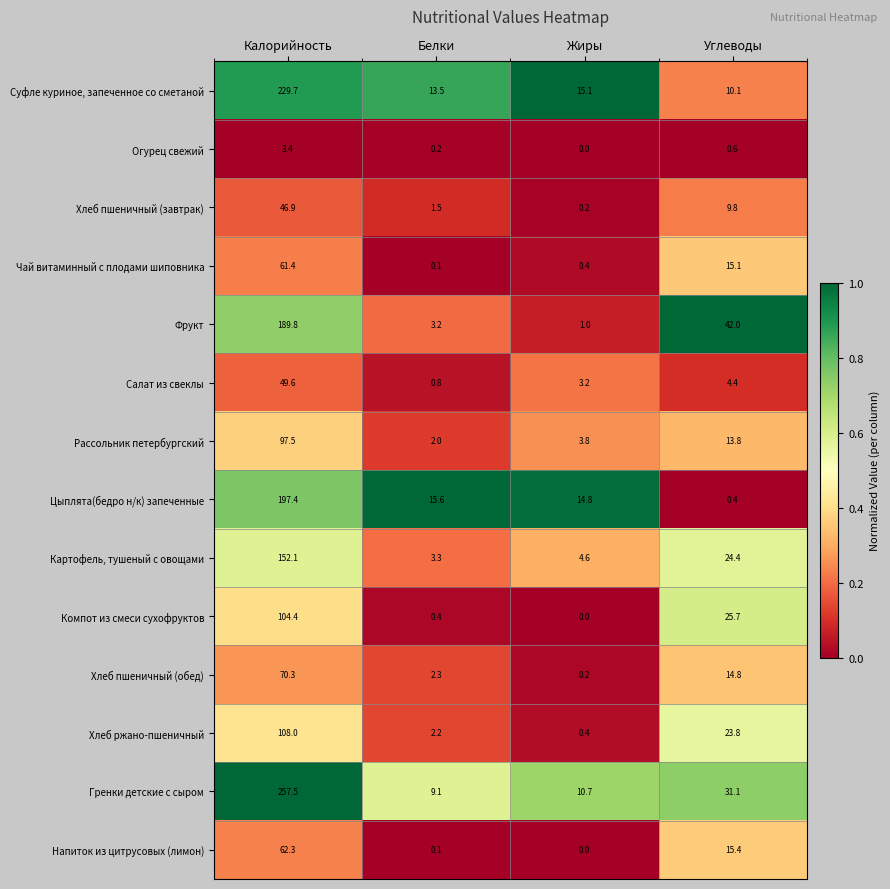

What is the sum of the Хлеб ржано-пшеничный values at Белки and Калорийность?

110.2